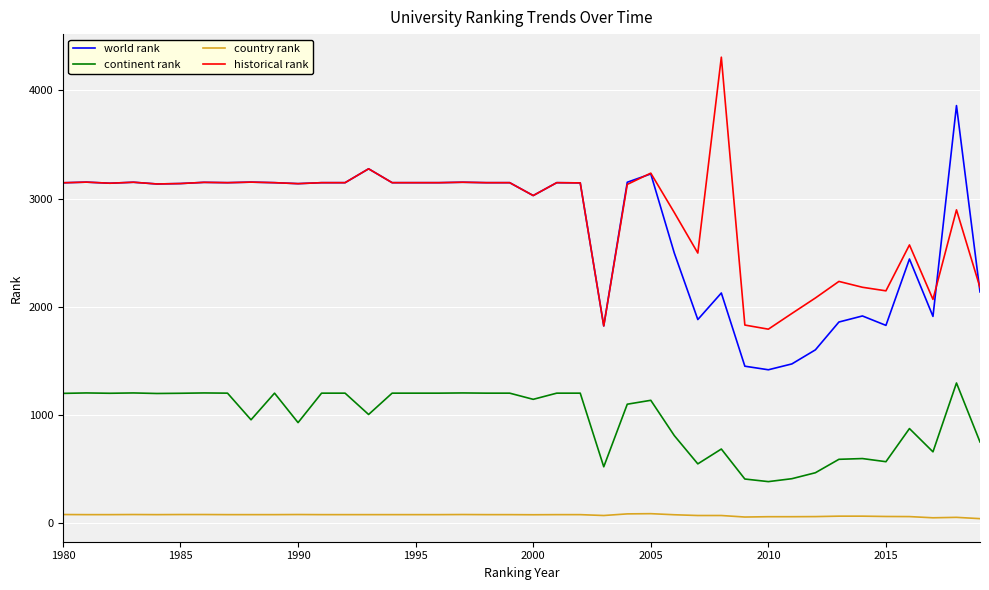

What is the greatest value displayed?

4306